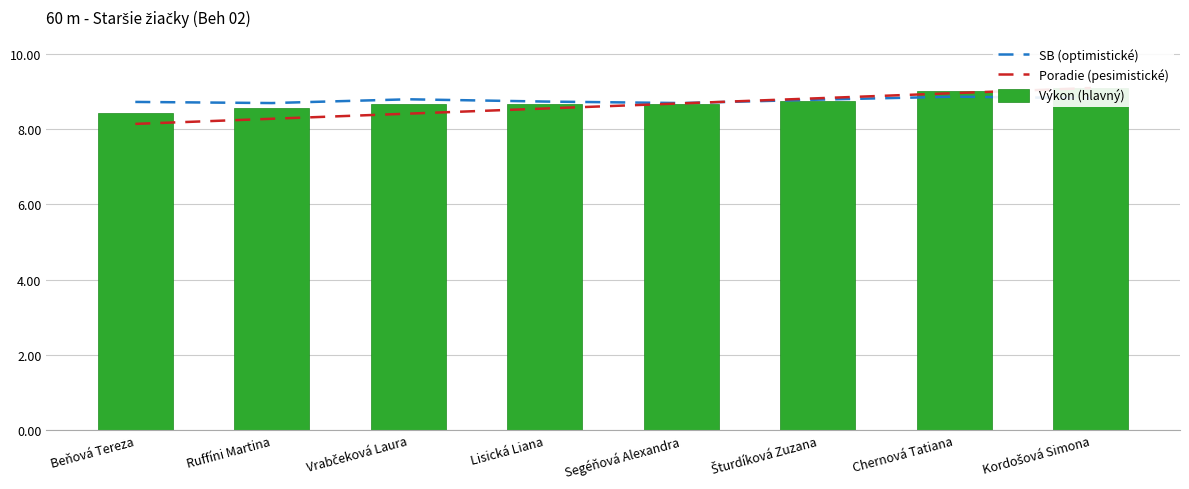

What is the approximate value of Výkon (hlavný) at Šturdíková Zuzana?

8.8